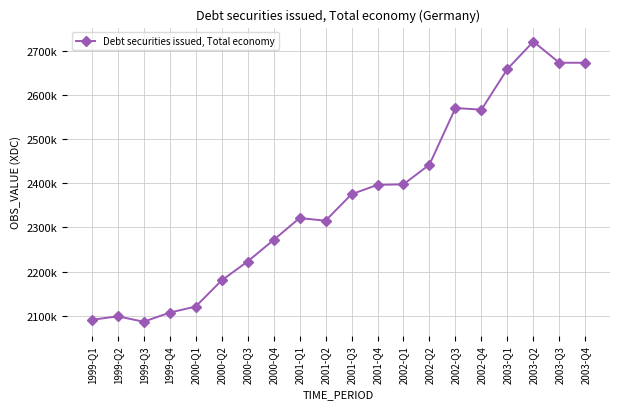

Is this an area chart (filled region under the line)?

No